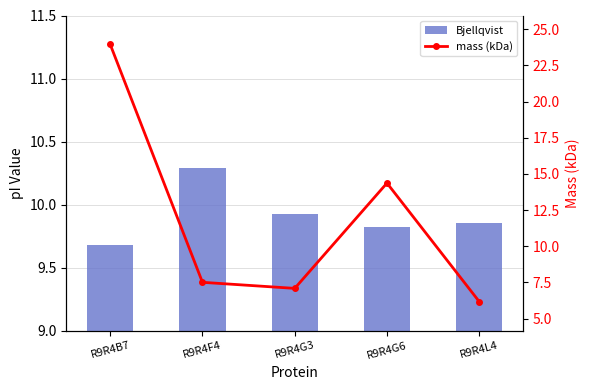

What are all the series names shown in the legend?

Bjellqvist, mass (kDa)